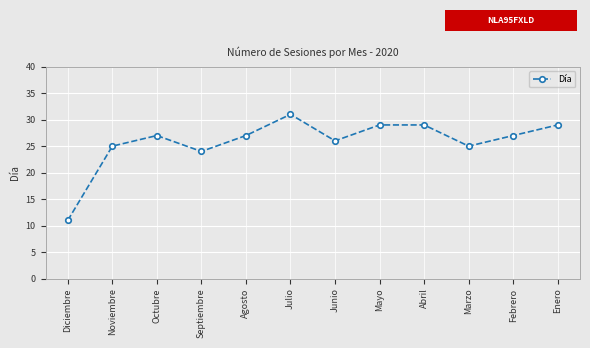

What is the approximate value at Enero?

29